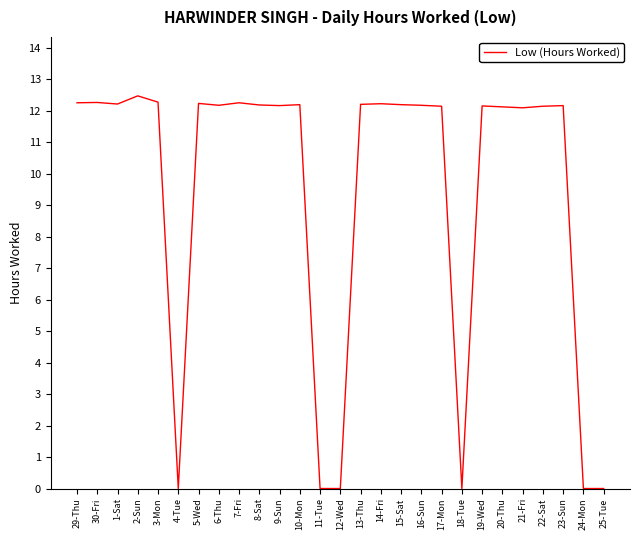

What position from the right is 5-Wed?

21